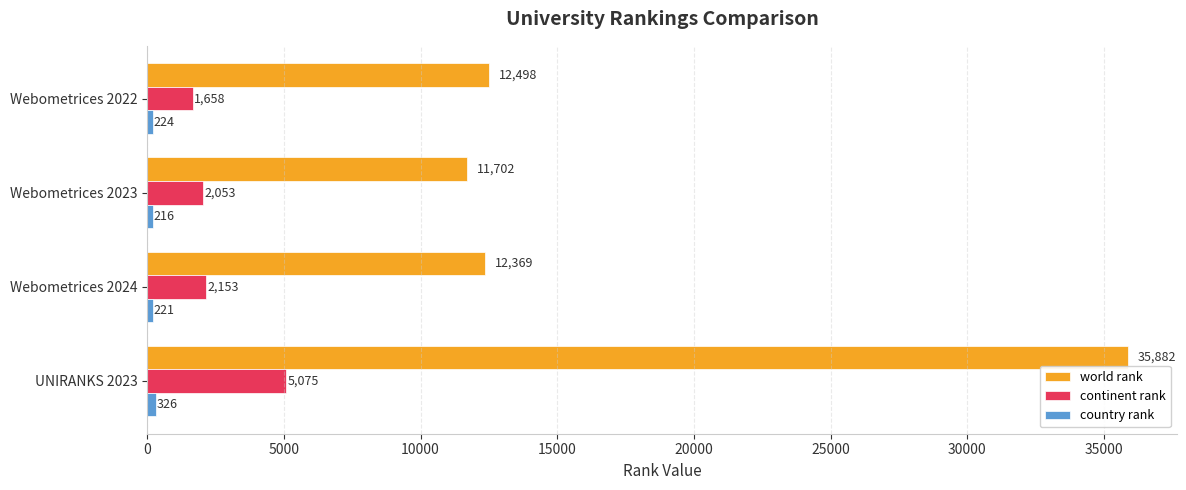

How many series are shown in this chart?

3